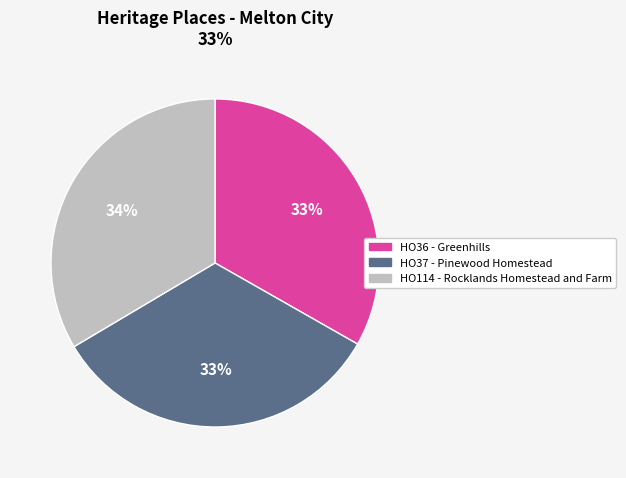

To the nearest percent, what percentage of the pie is HO36 - Greenhills?

33%